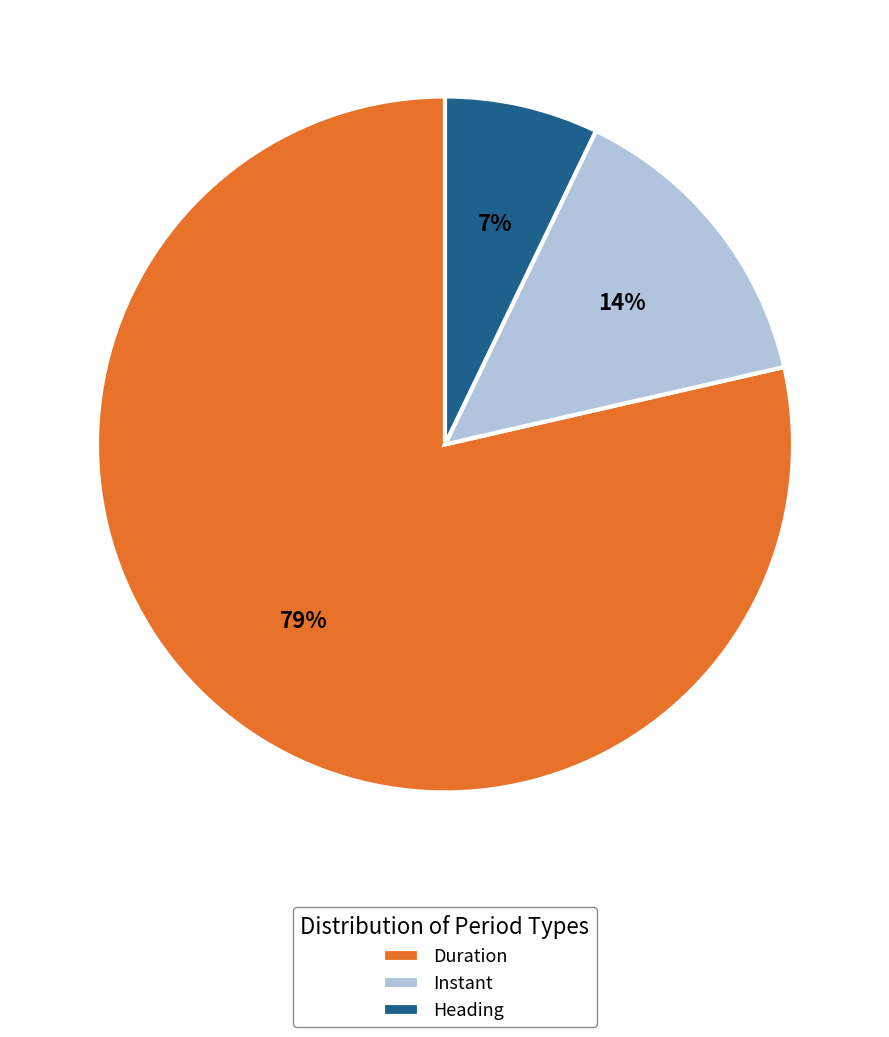

To the nearest percent, what portion does Heading represent?

7%